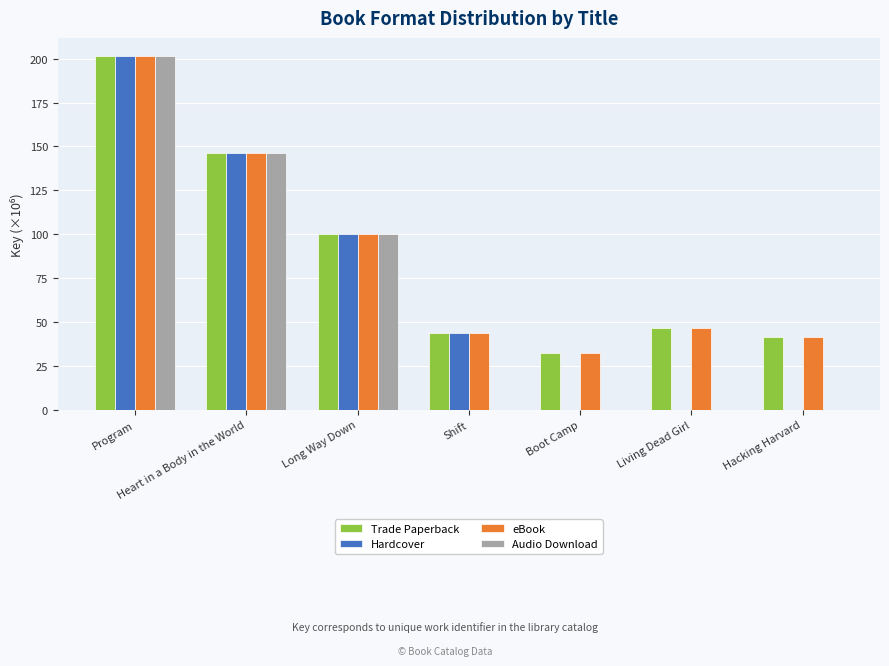

Which category has the highest value in the Hardcover series?

Program